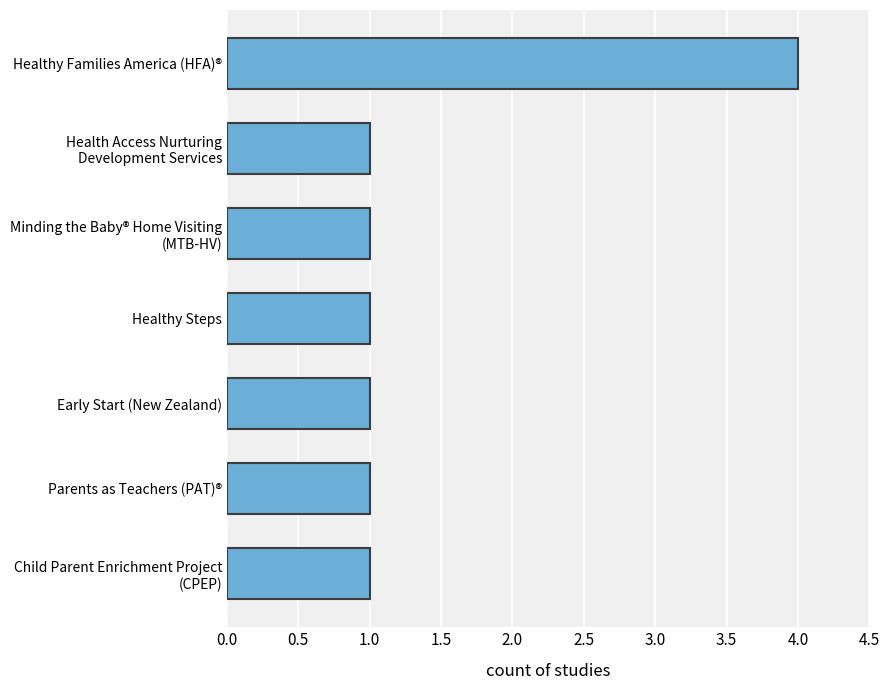

What is the minimum value shown in the chart?

1